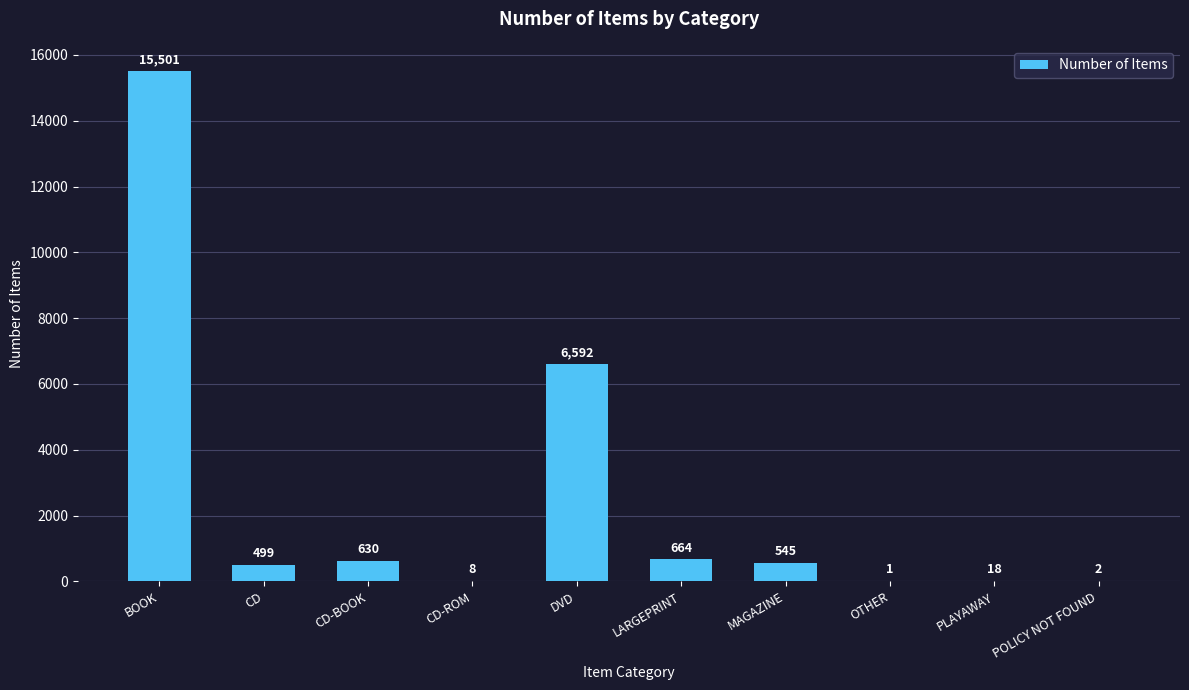

What is the greatest value displayed?

15501